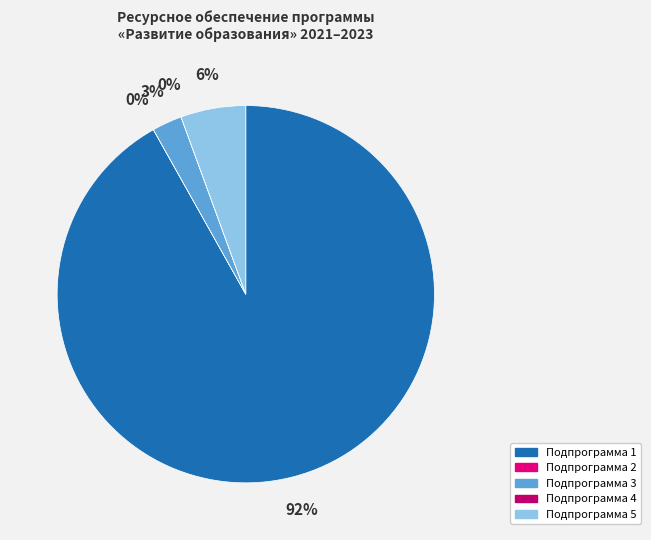

Between Подпрограмма 5 and Подпрограмма 3, which is larger?

Подпрограмма 5